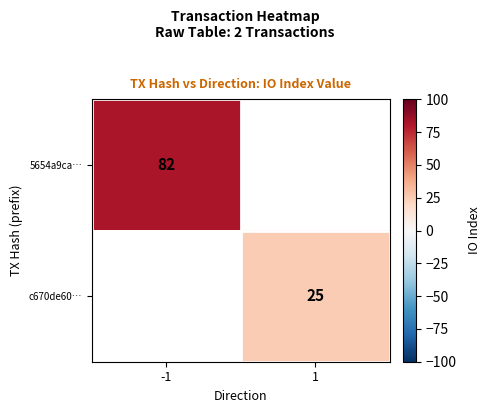

The value of c670de60… at 1 is 9.3. True or false?

False